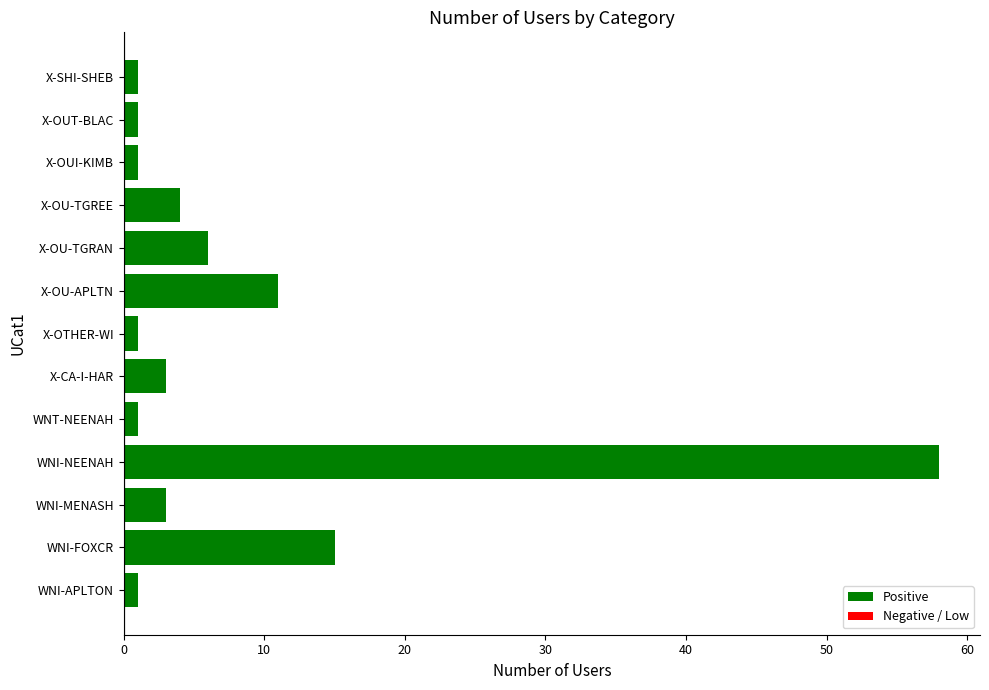

What is the difference between the maximum and minimum values?

57